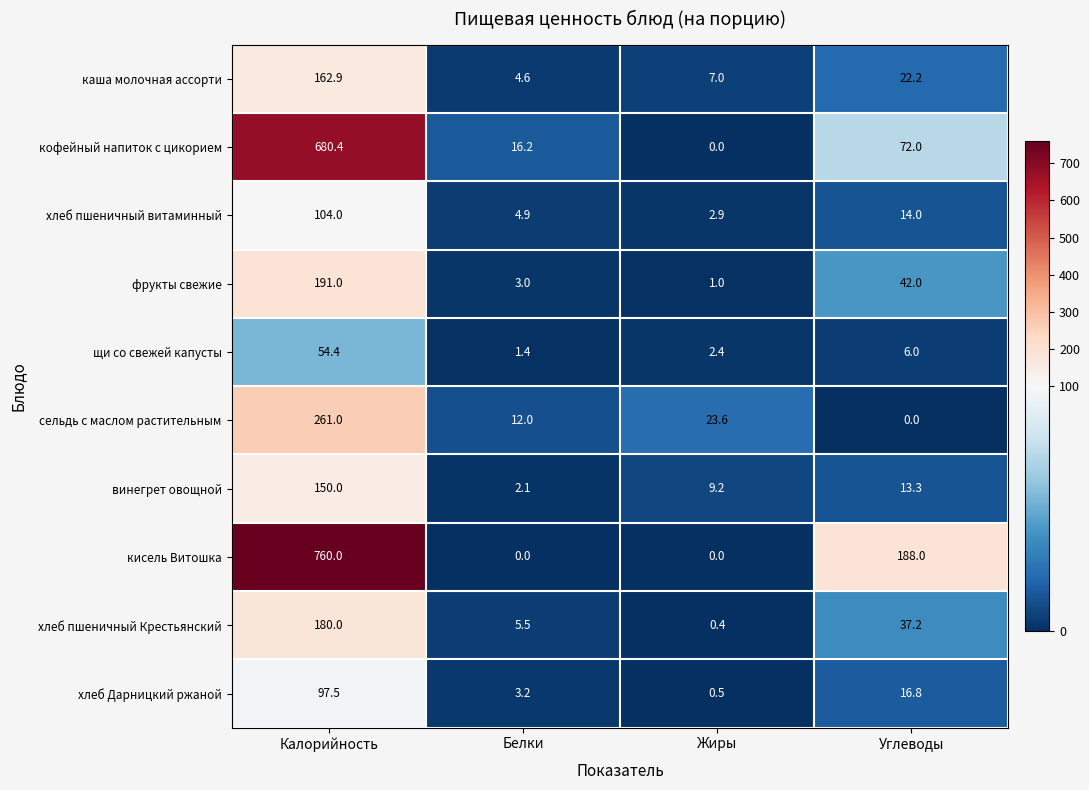

Count the number of data series in this chart.

10